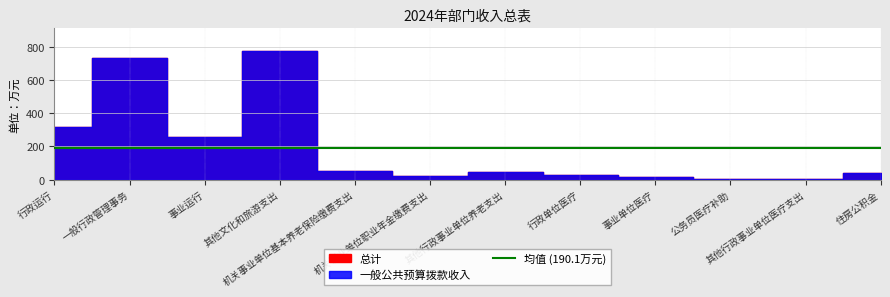

At 行政运行, list the series in order from largest to smallest.

总计, 一般公共预算拨款收入